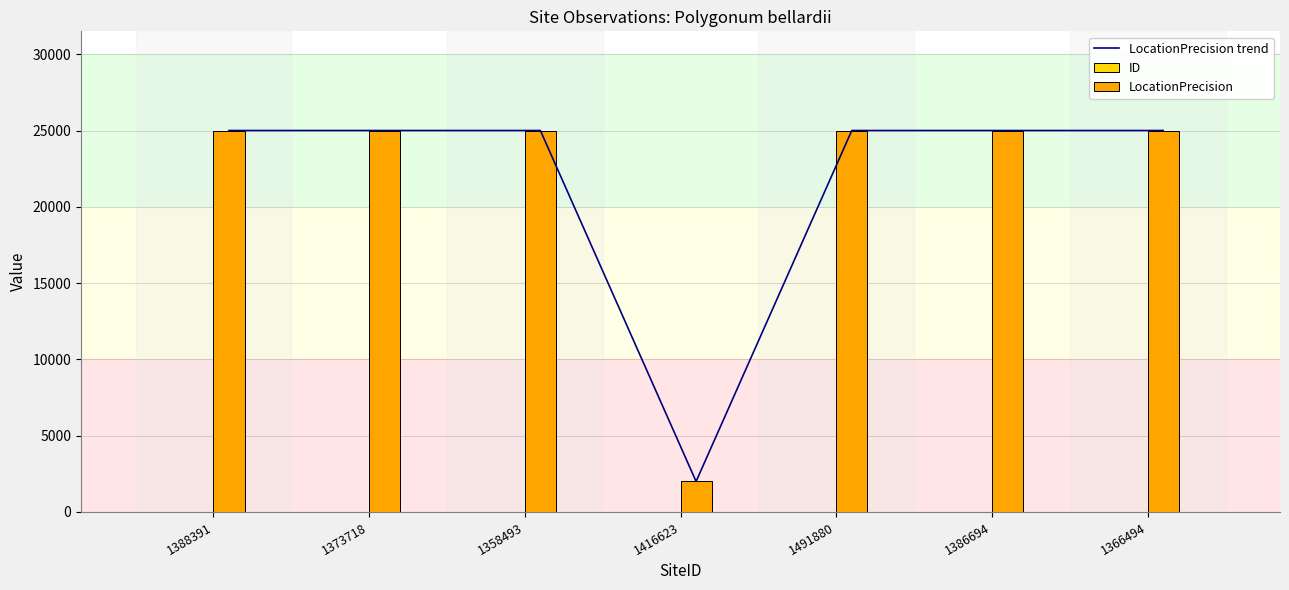

Where is ID nearest to the value 4?

1416623